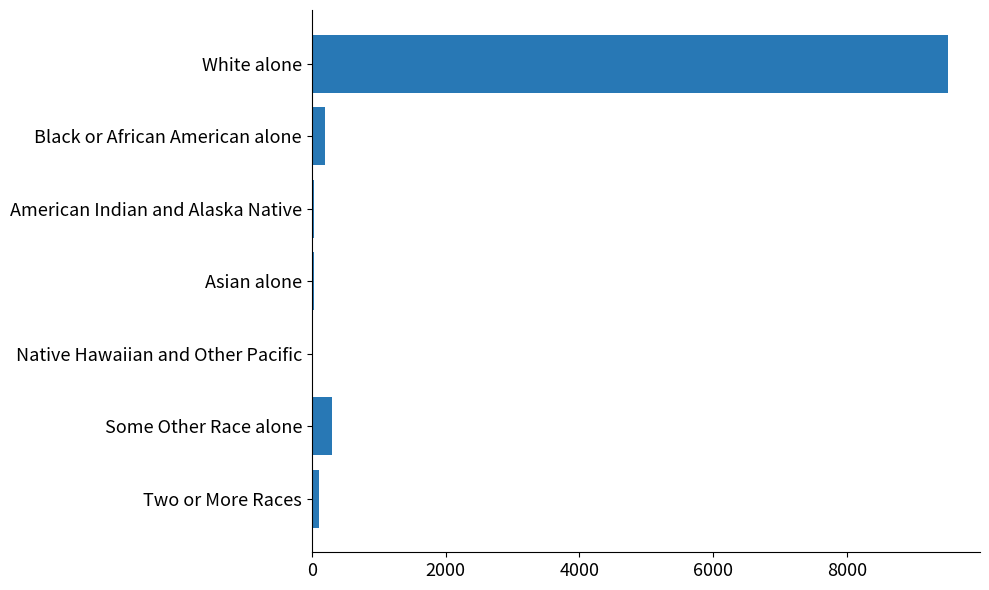

What is the greatest value displayed?

9518